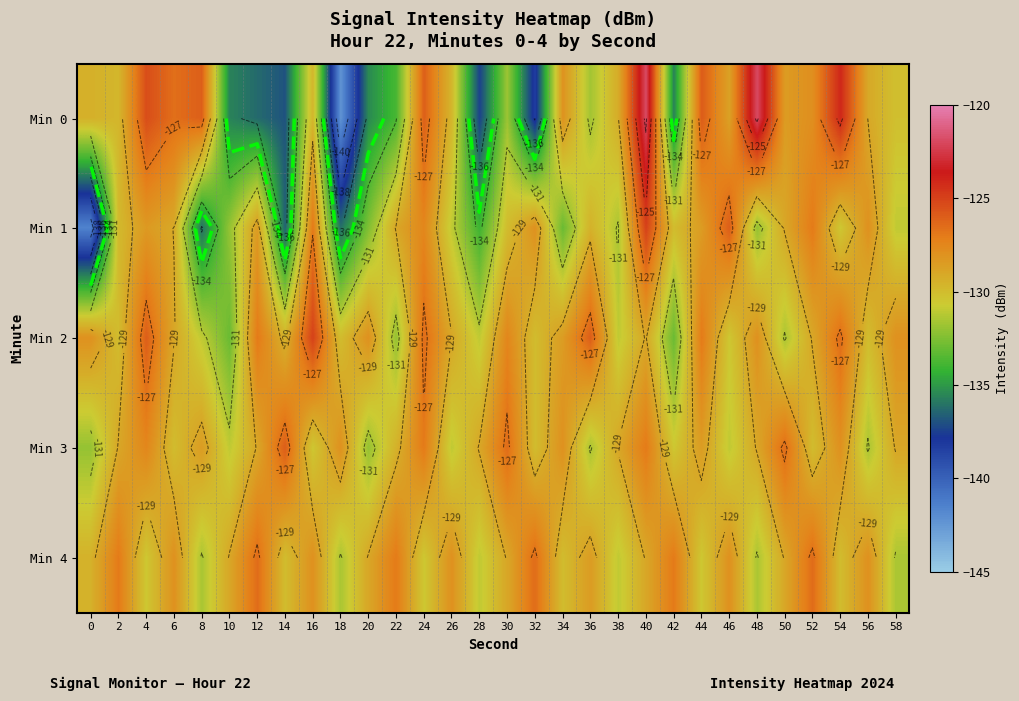

What is the difference between the maximum and second lowest values in the Min 4 series?

5.0